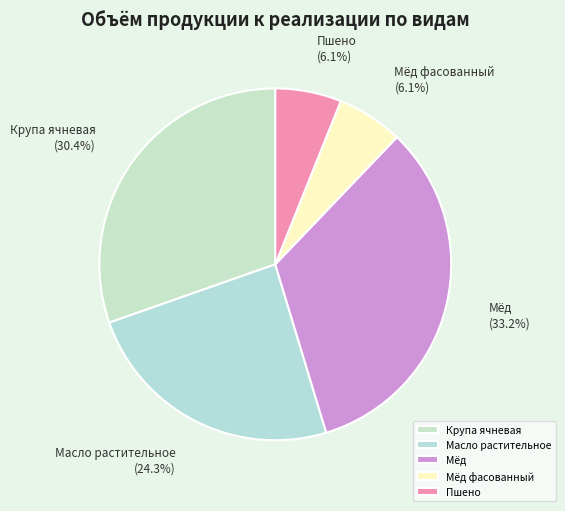

What is the largest slice in the pie chart?

Мёд